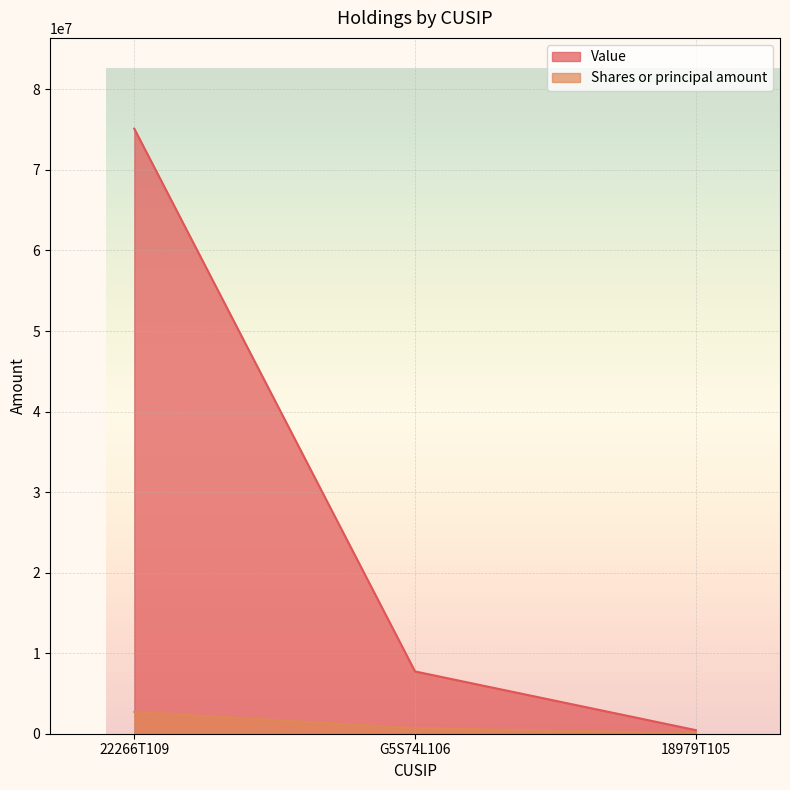

Where is Shares or principal amount nearest to the value 1386738?

G5S74L106